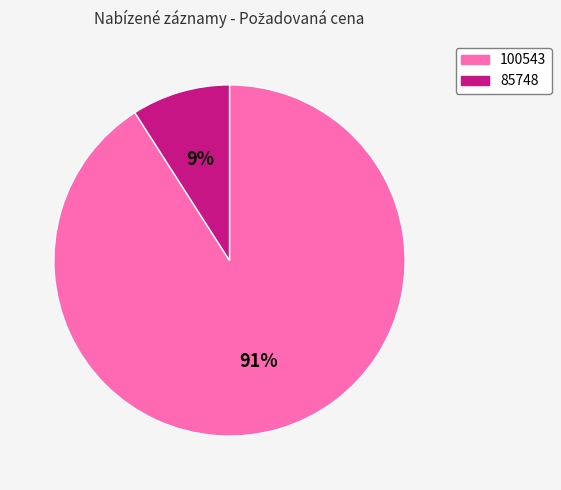

Rank the categories by value from lowest to highest.

85748, 100543